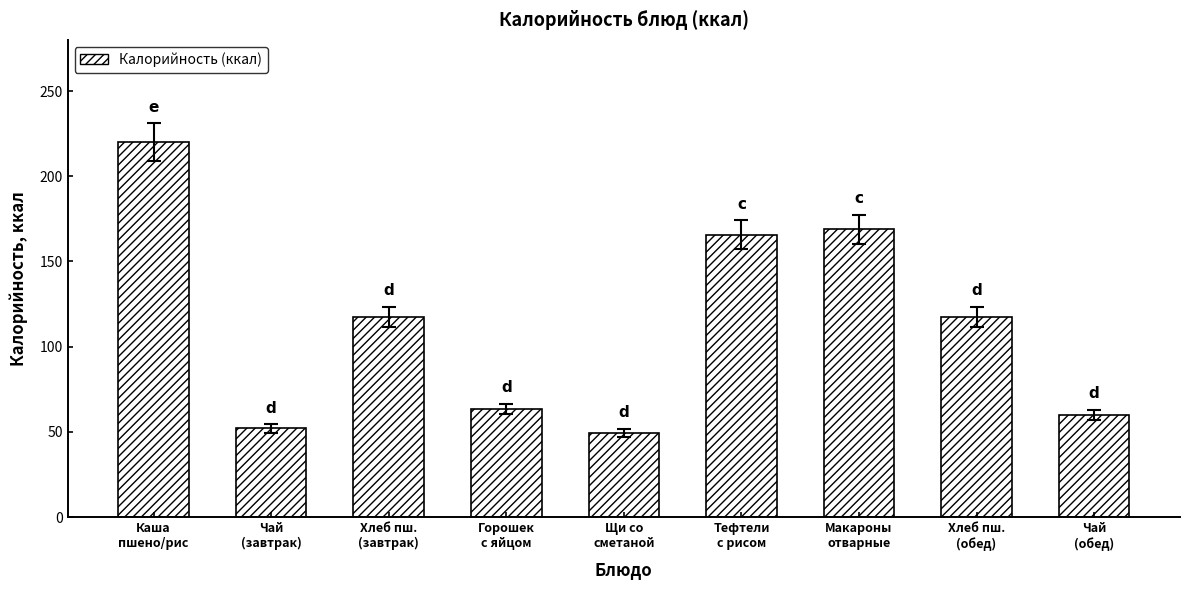

What position from the right is Горошек
с яйцом?

6